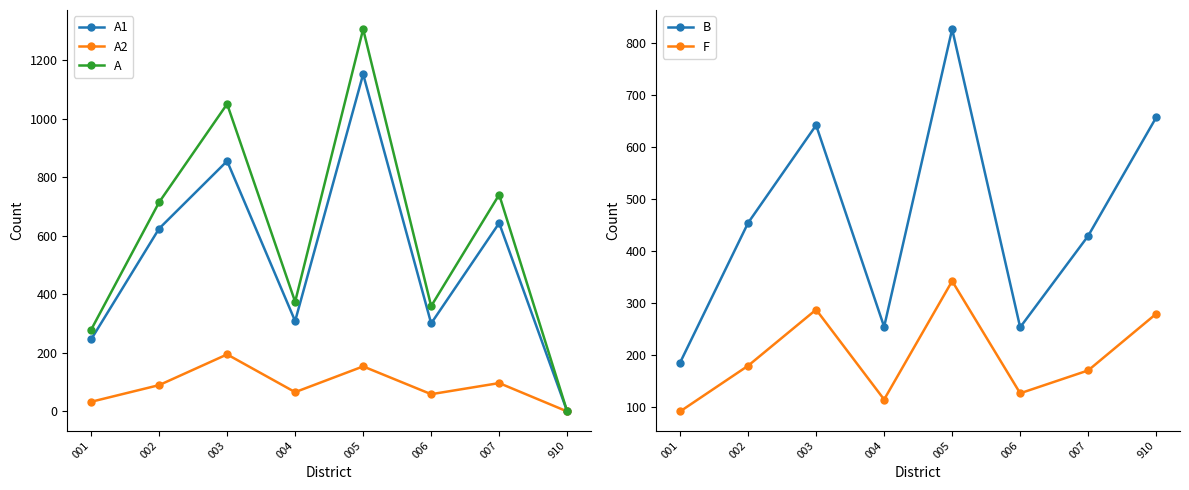

Reading left to right, transcribe all the data shown in this chart.

A1: 246	625	856	309	1153	301	644	0
A2: 33	90	195	66	154	59	97	0
A: 279	715	1051	375	1307	360	741	0
B: 185	454	642	254	827	253	429	657
F: 91	179	287	114	342	126	170	279